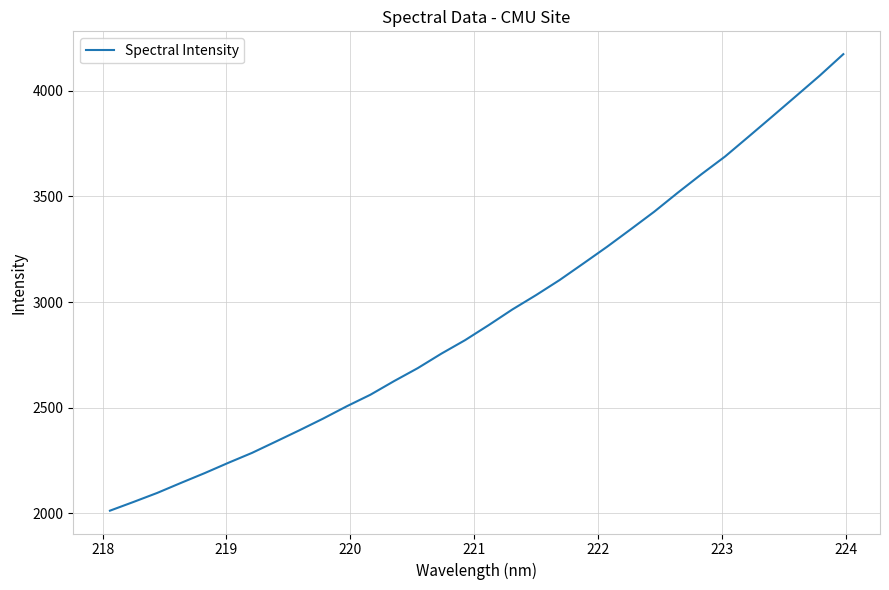

What is the difference between the maximum and minimum values?

2160.9